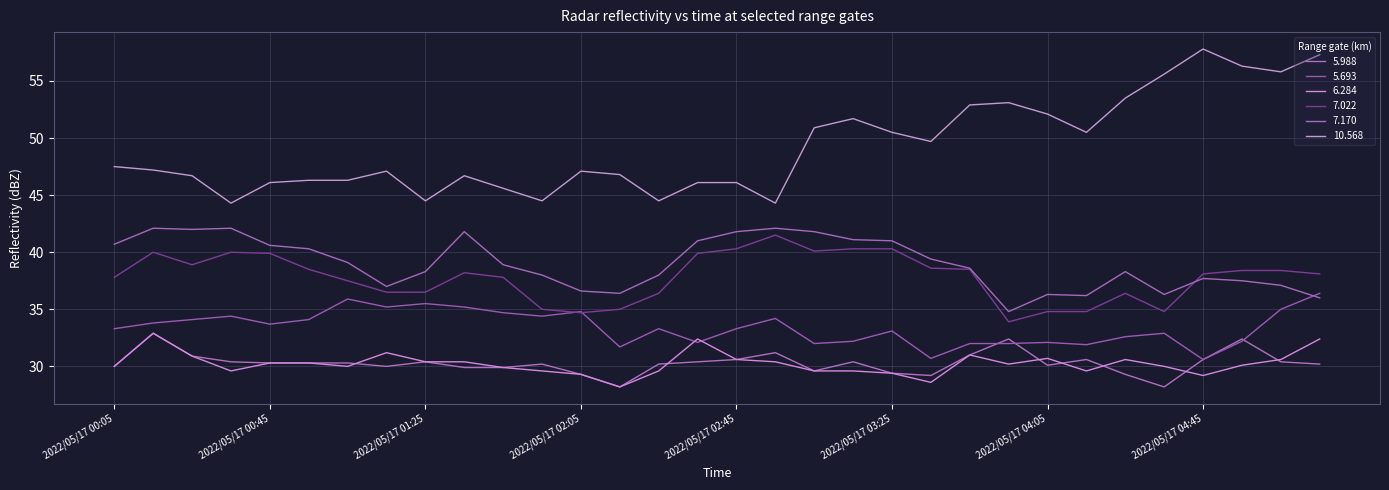

What is the sum of all 5.988 values?

969.2